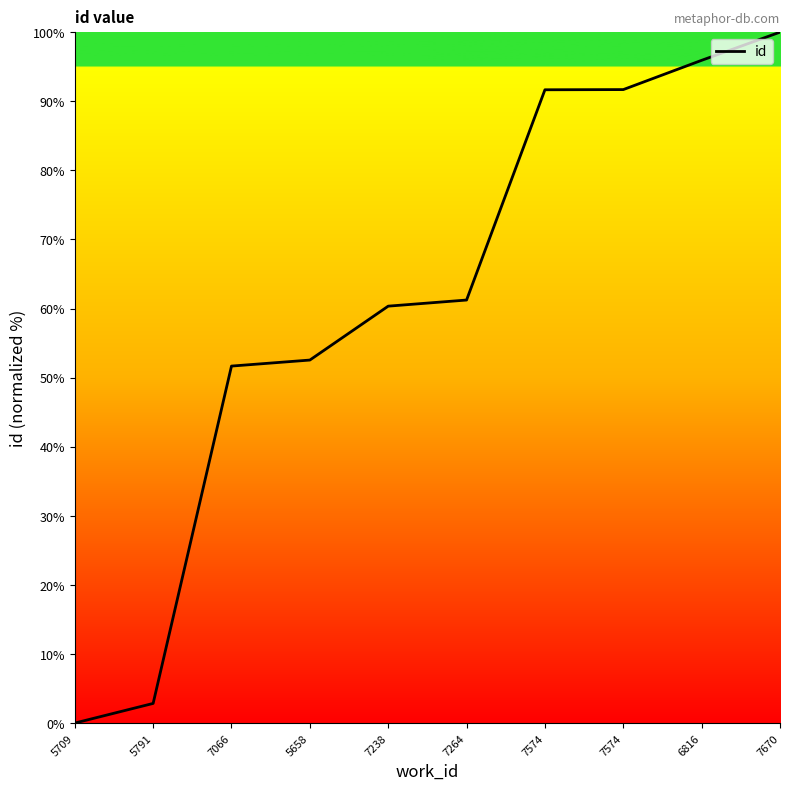

Reading left to right, transcribe all the data shown in this chart.

0.0	2.8	51.7	52.5	60.3	61.2	91.7	91.7	95.9	100.0